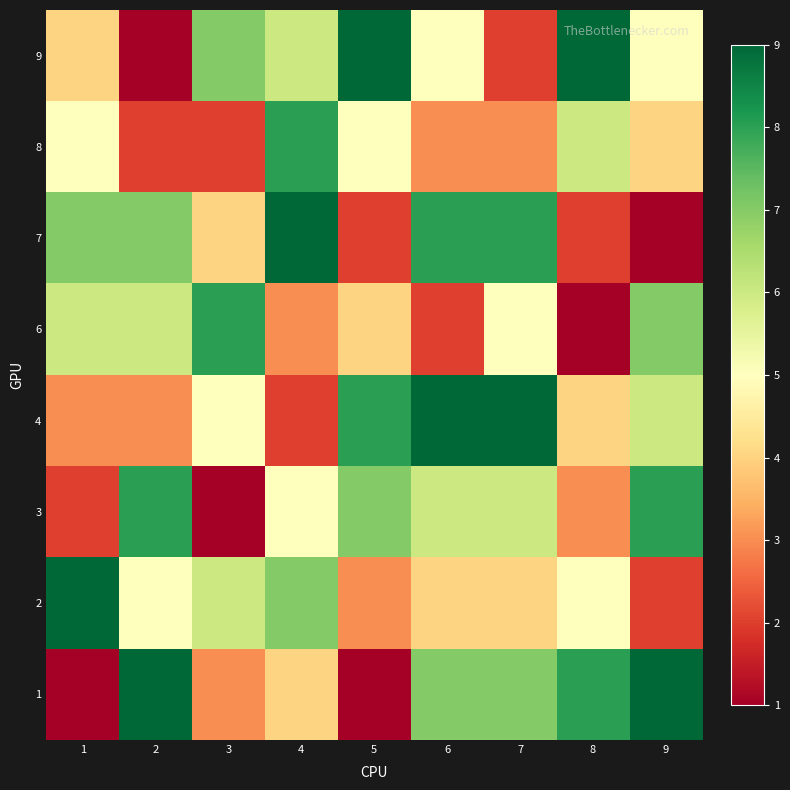

Count the number of categories in the chart.

9